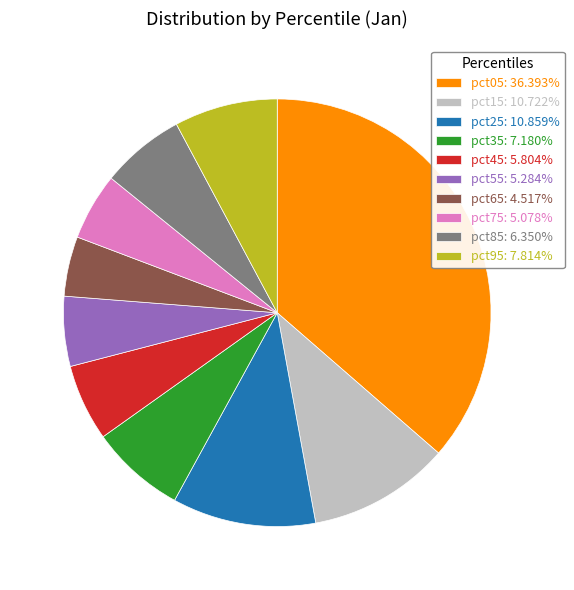

Is the sum of pct85: 6.350% and pct65: 4.517% greater than half?

No